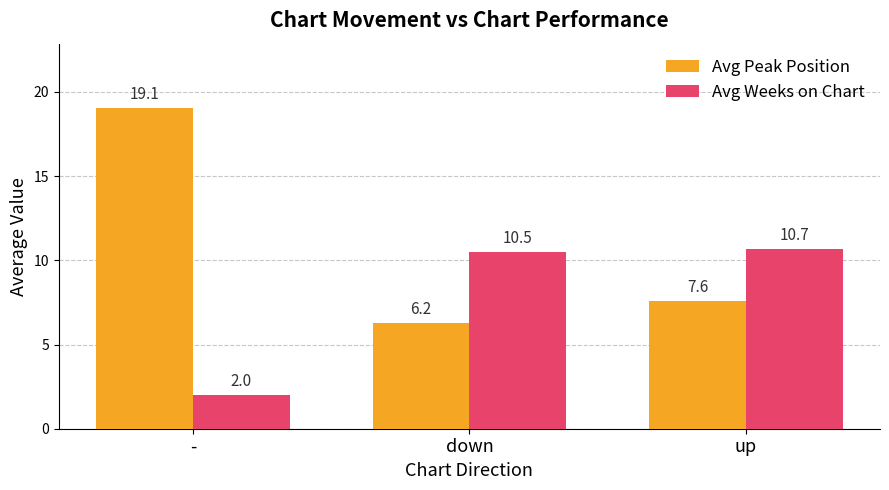

Which label corresponds to the smallest value in the chart?

-